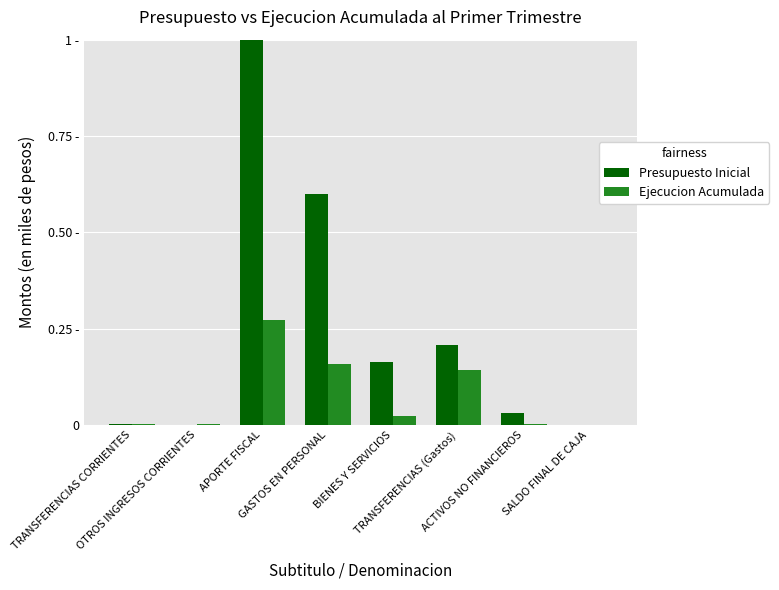

Reading left to right, list all the values displayed in this chart.

Presupuesto Inicial: 0.0	0.0	1.0	0.6	0.2	0.2	0.0	0.0
Ejecucion Acumulada: 0.0	0.0	0.3	0.2	0.0	0.1	0.0	0.0